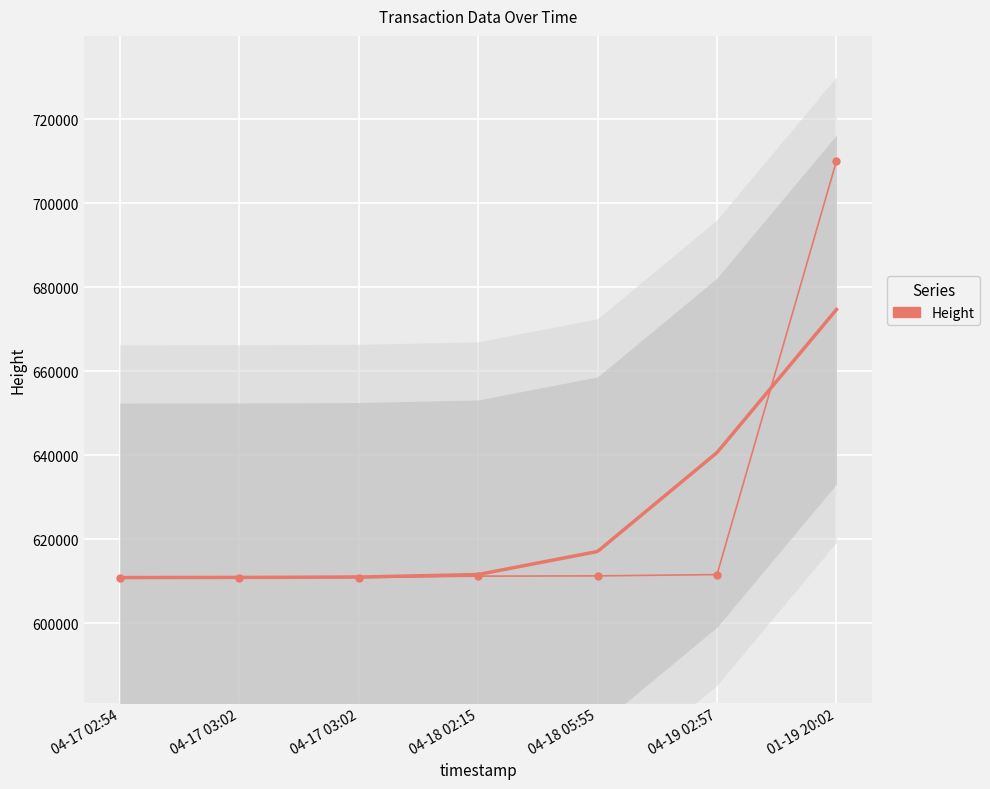

Which label corresponds to the smallest value in the chart?

04-17 02:54